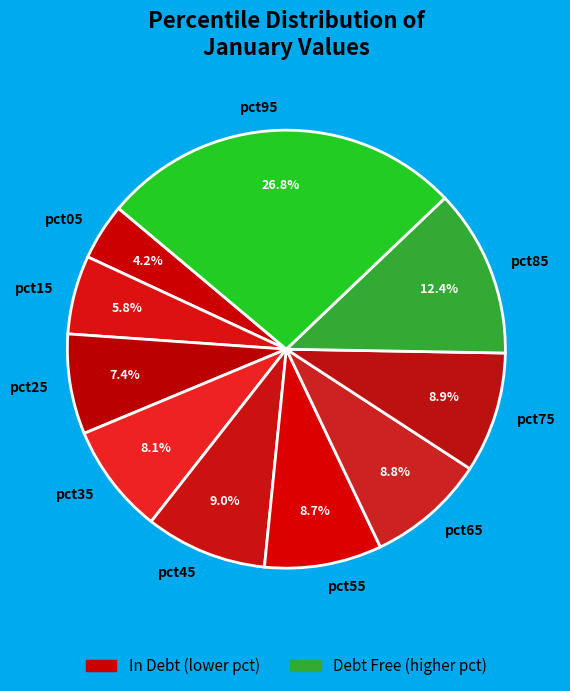

How many slices are in this pie chart?

10